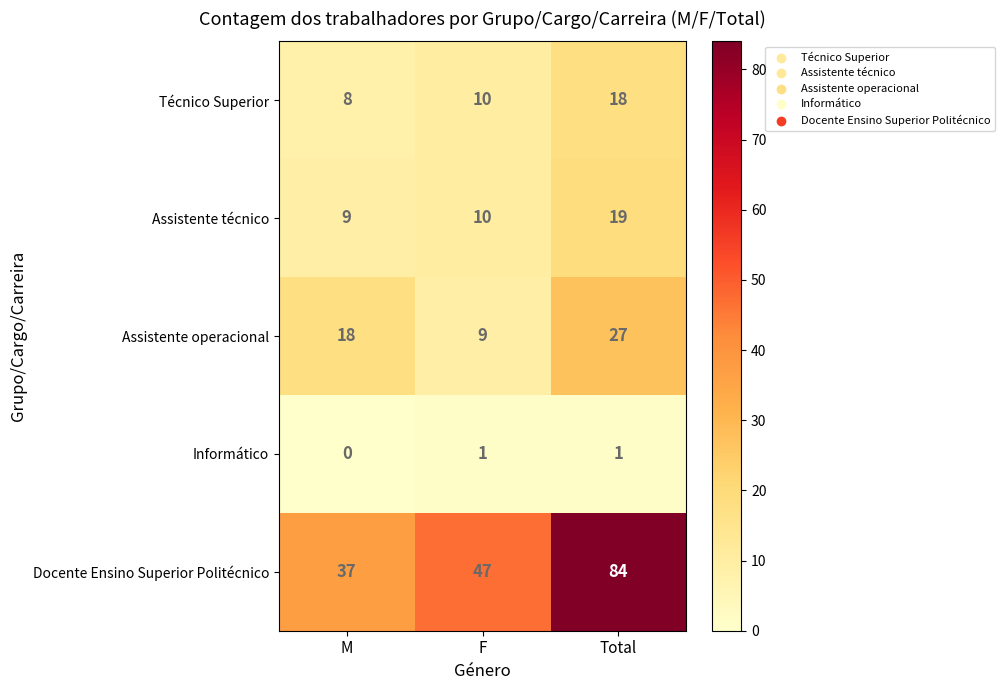

Between M and Total, which series saw the biggest shift?

Docente Ensino Superior Politécnico